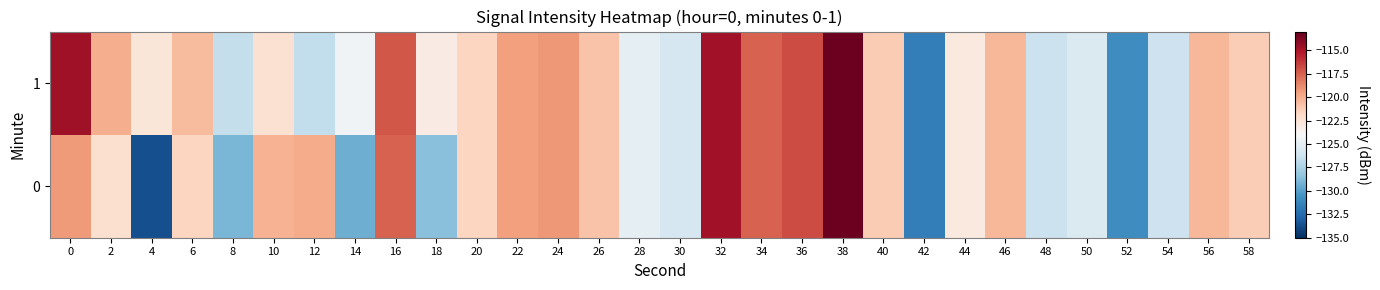

List the series in order of their overall mean, highest first.

1, 0